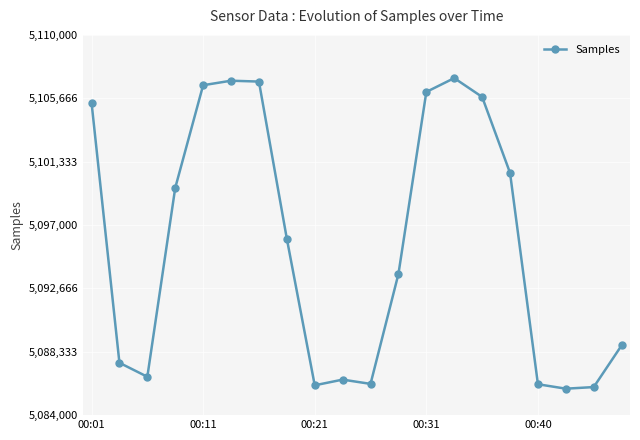

How many points are higher than both their immediate neighbors (excluding endpoints)?

3